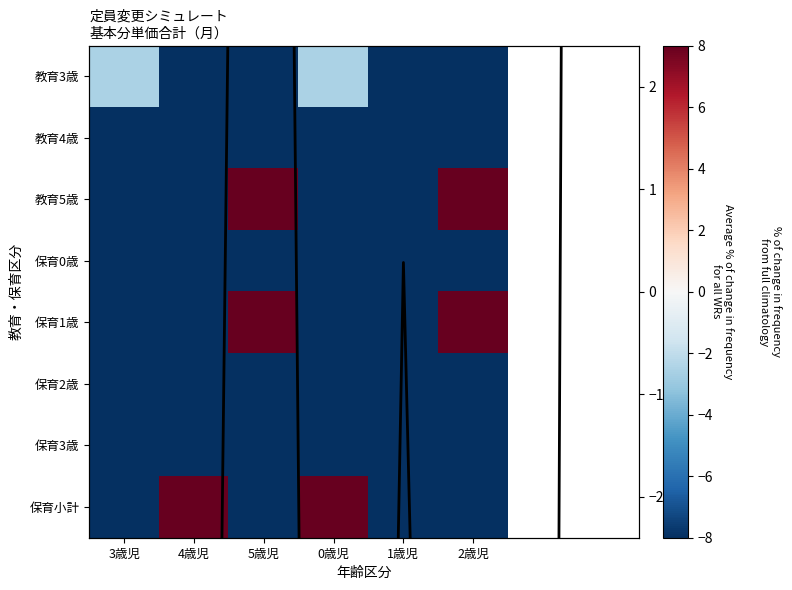

What is the difference between the highest and lowest values at 5歳児?

182.3